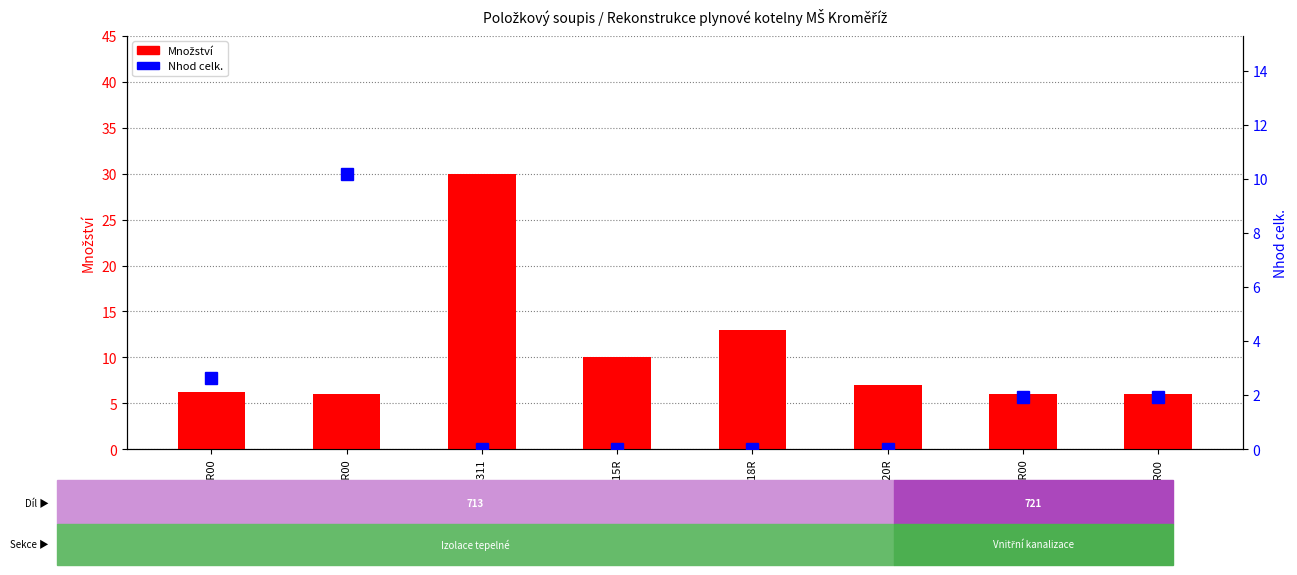

What is the value of the Množství bar at the 2nd from the left?

6.0